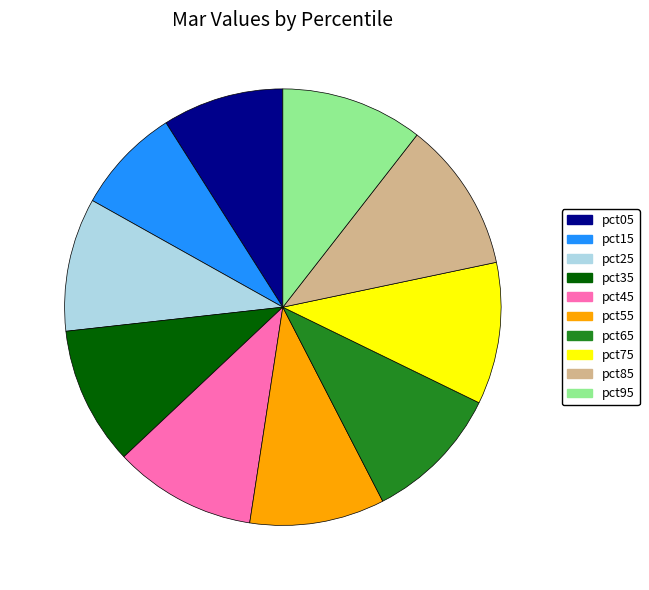

Is there a majority slice in this chart?

No